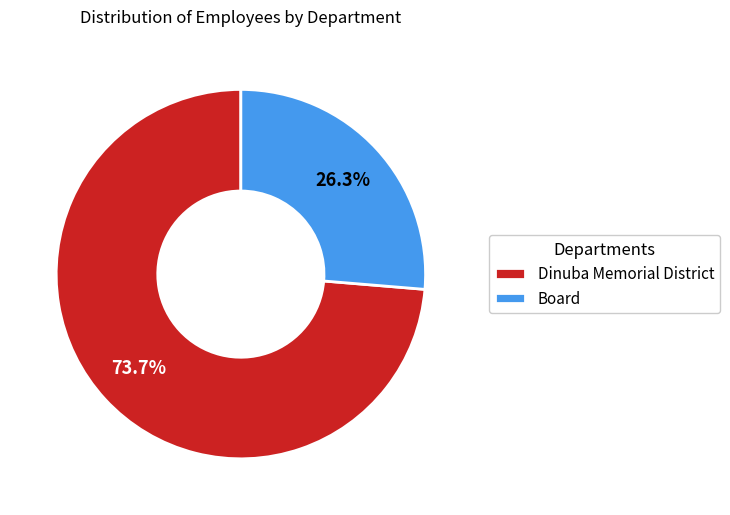

What portion of the pie excludes Dinuba Memorial District?

26.3%